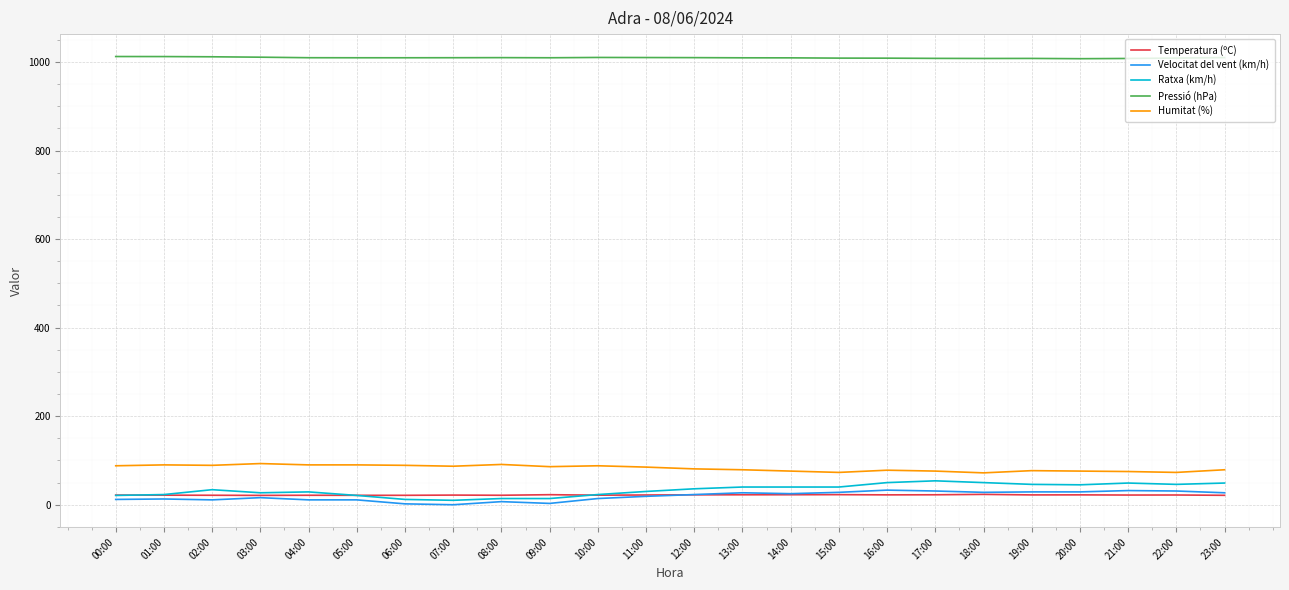

True or false: Pressió (hPa) and Temperatura (ºC) intersect in this chart.

False